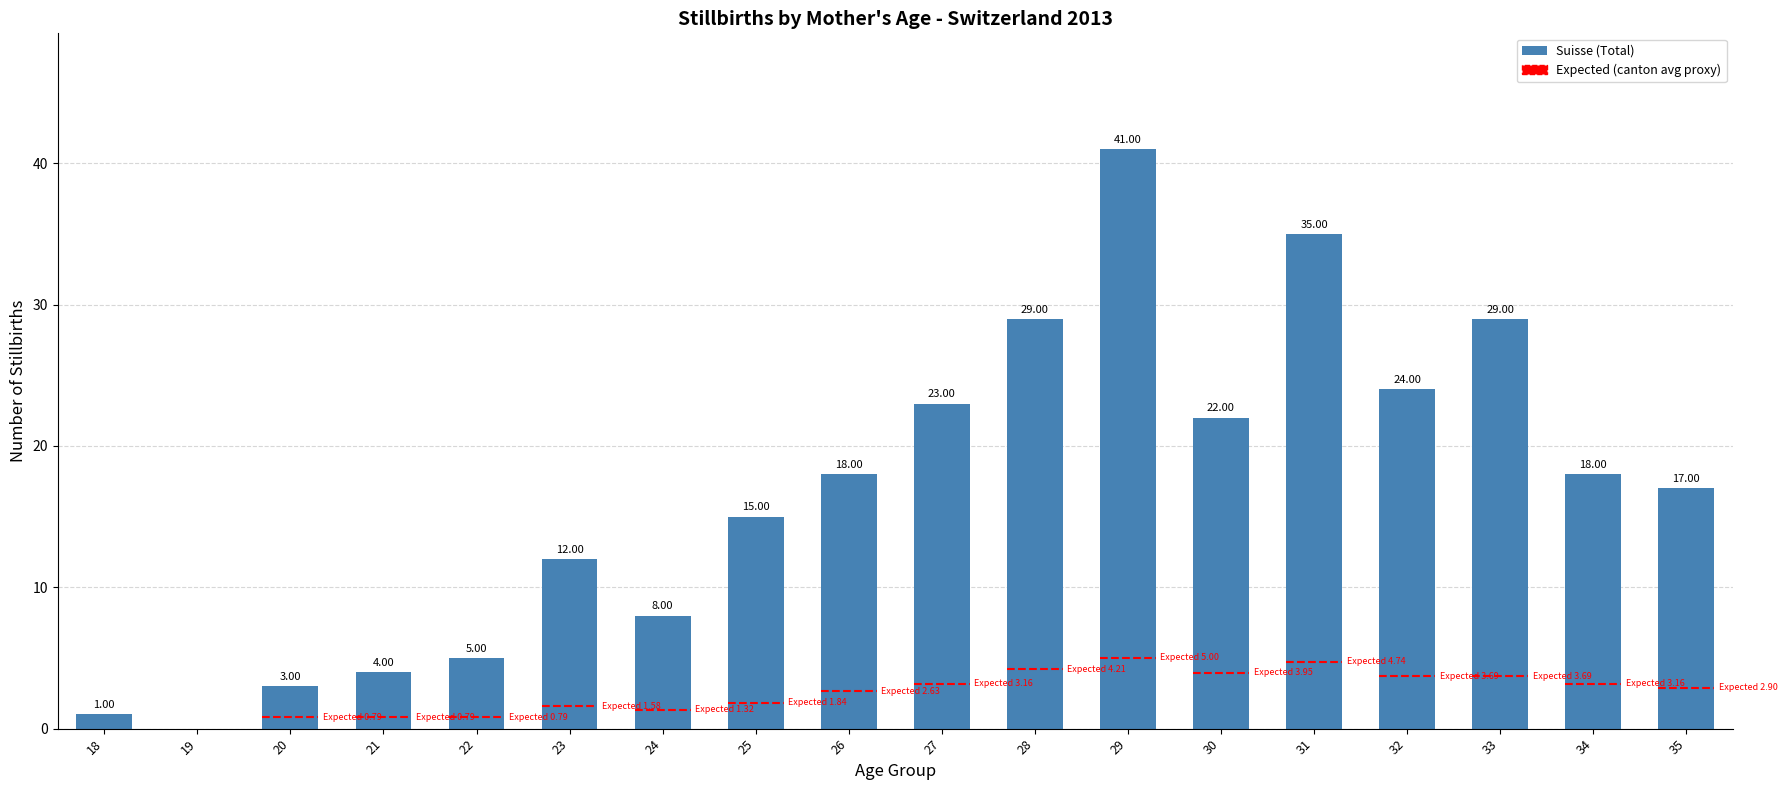

What is the sum of all values?

304